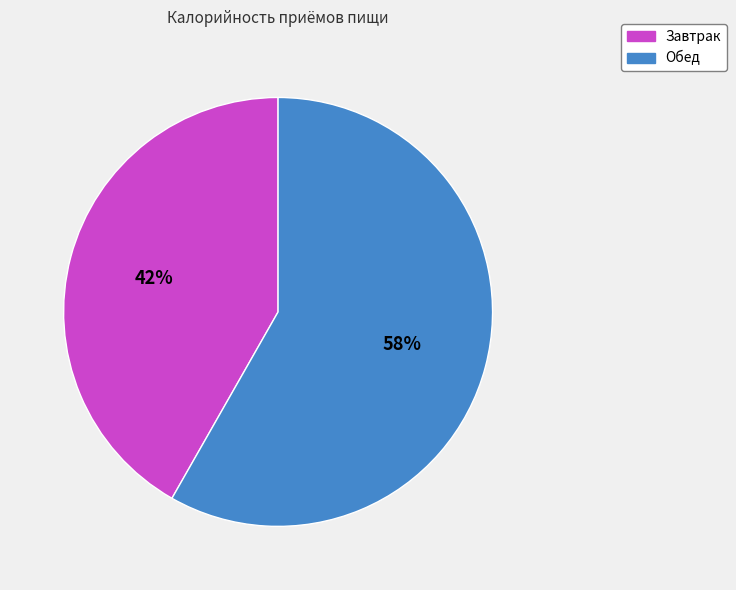

Approximately how many times larger is the value at Завтрак compared to Обед?

0.7